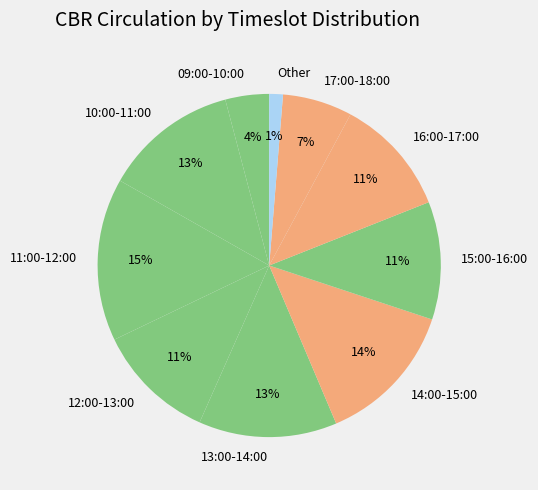

What percentage is the Other slice, to the nearest percent?

1%